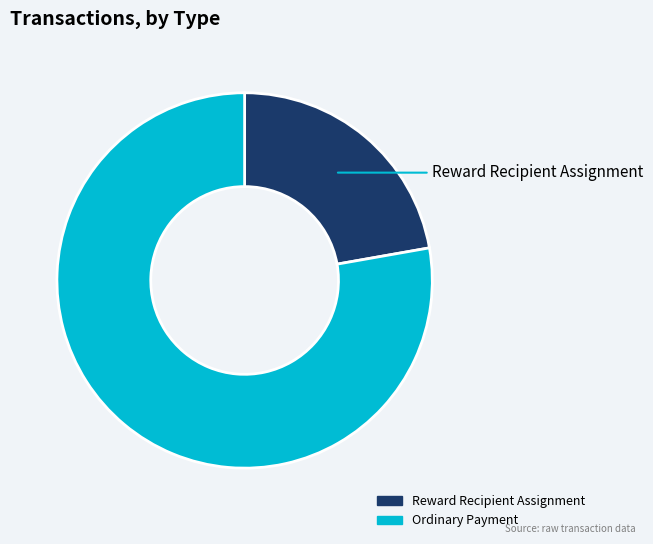

Is the sum of Reward Recipient Assignment and Ordinary Payment greater than half?

Yes